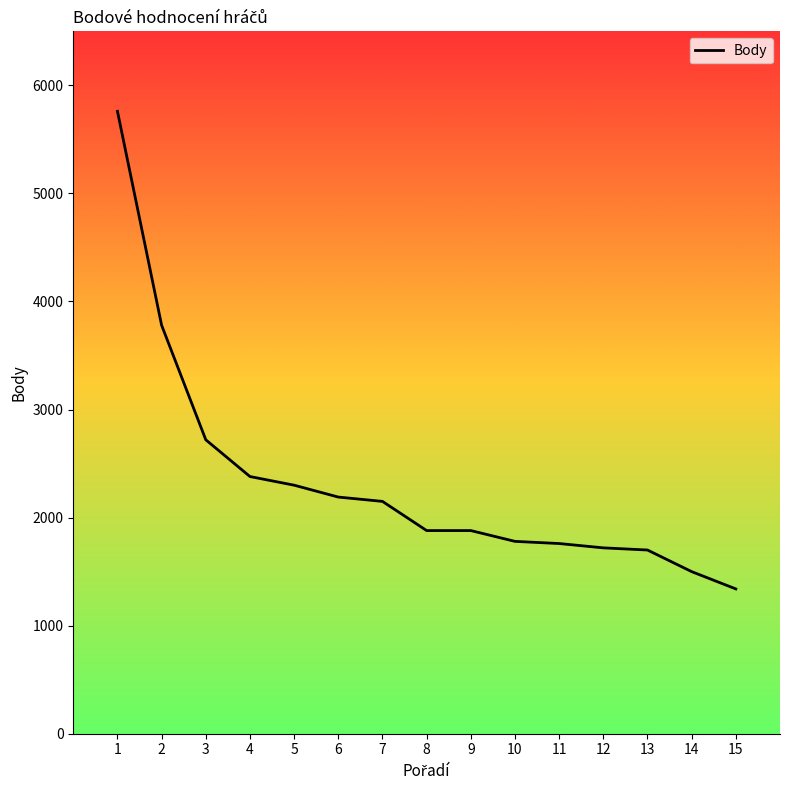

What is the difference between the maximum and minimum values?

4420